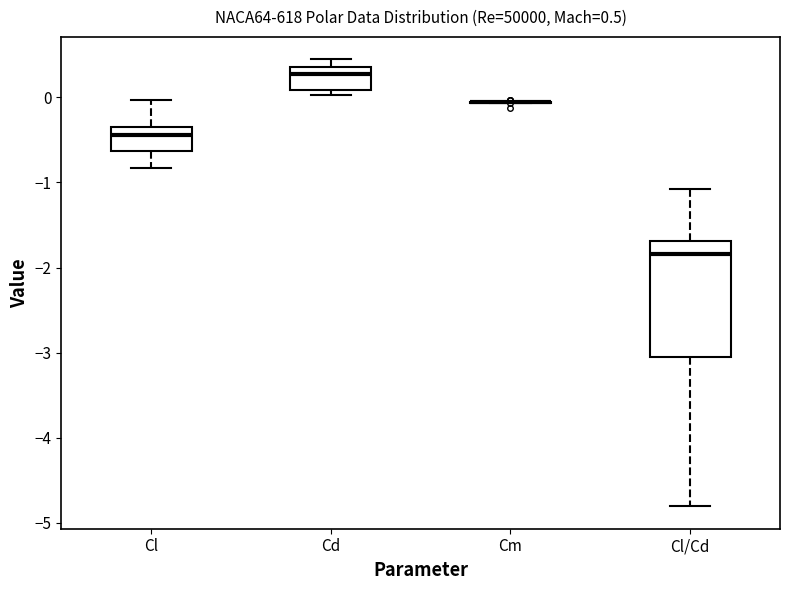

Comparing the boxes themselves (not the whiskers), which one is the tallest?

Cl/Cd